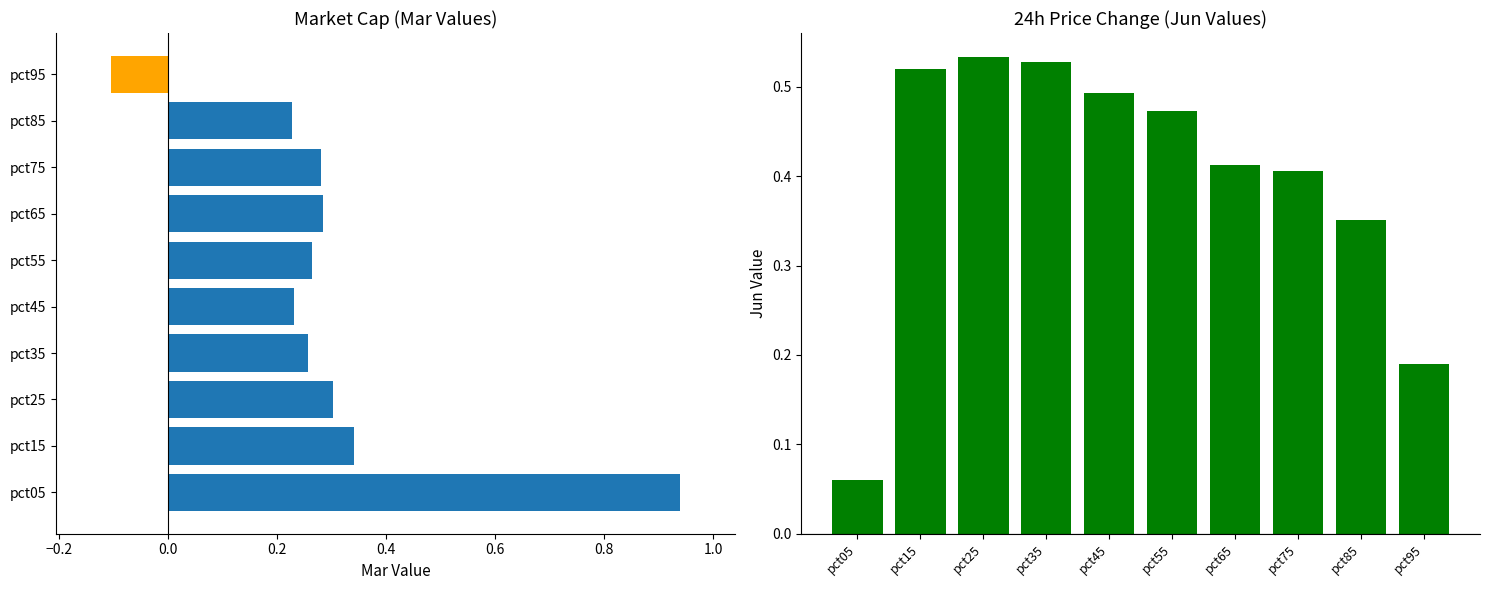

What is the average value of the Jun series?

0.4